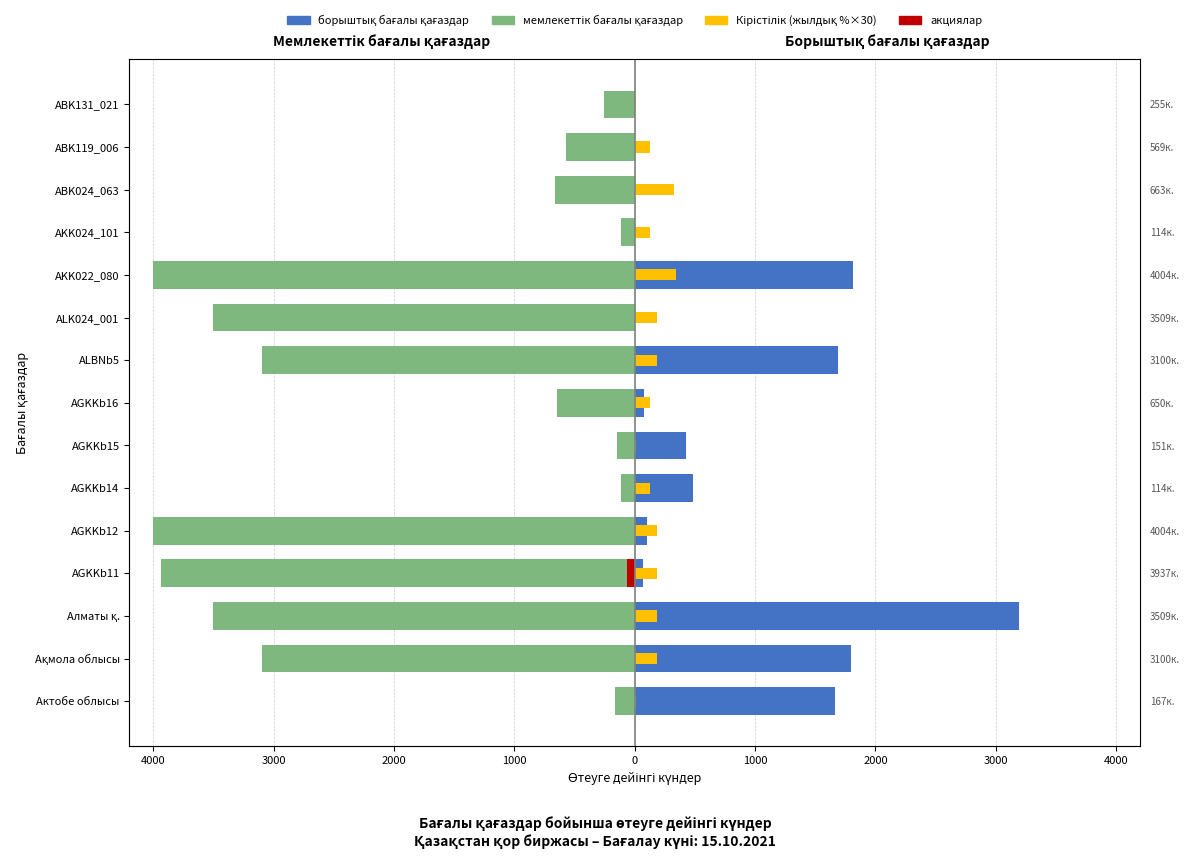

How many categories are shown in the chart?

15